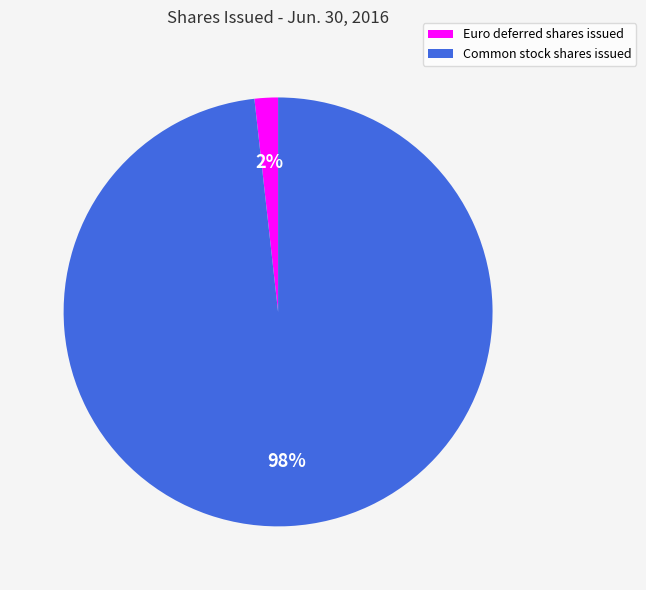

Combined, do Euro deferred shares issued and Common stock shares issued account for over 50%?

Yes